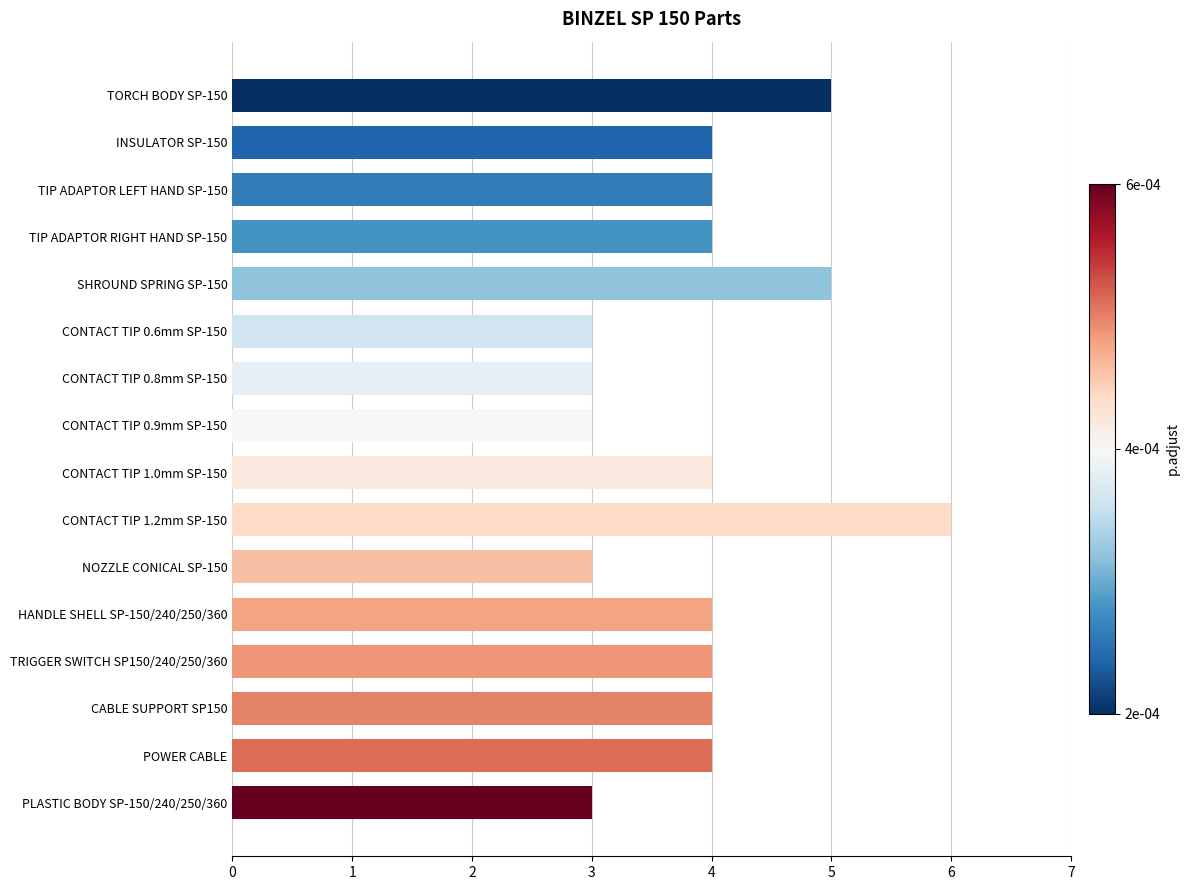

What is the approximate value at POWER CABLE?

4